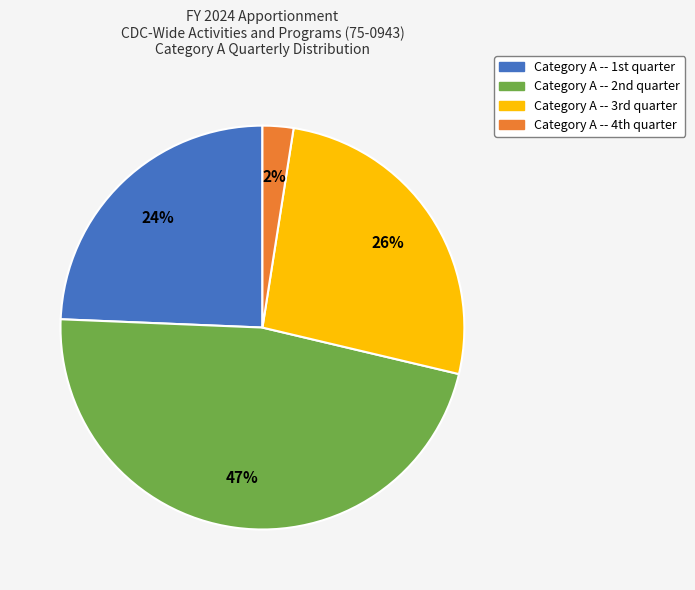

How many slices are in this pie chart?

4